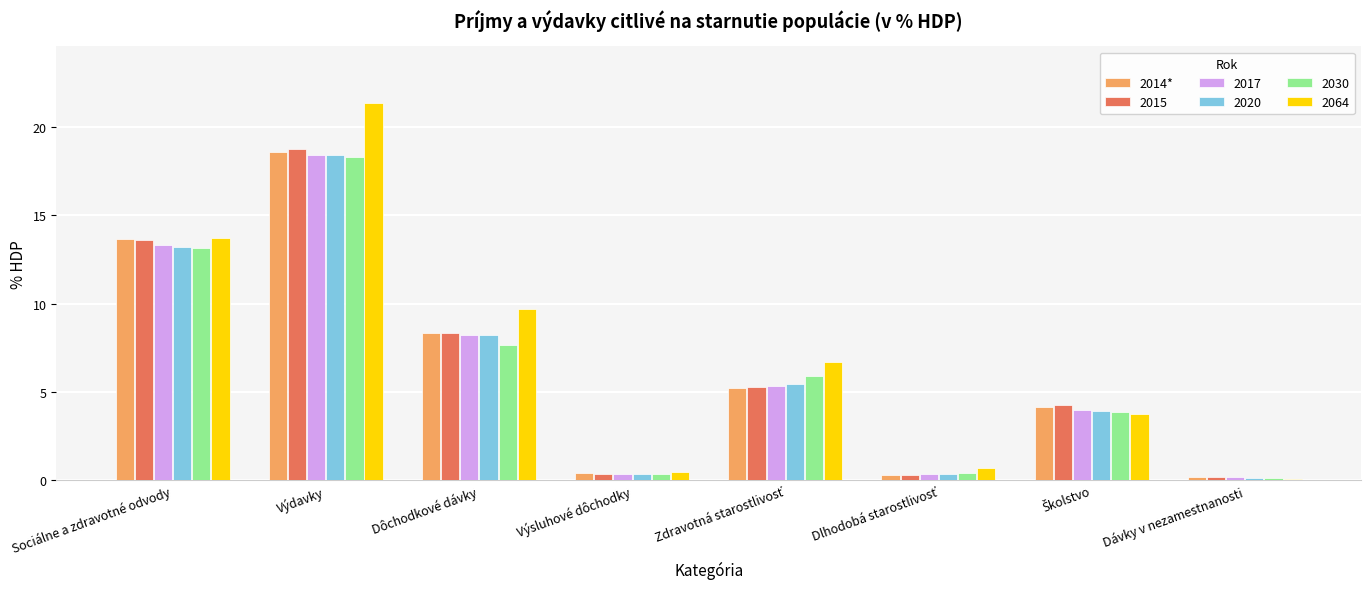

What is the maximum value shown in the chart?

21.4